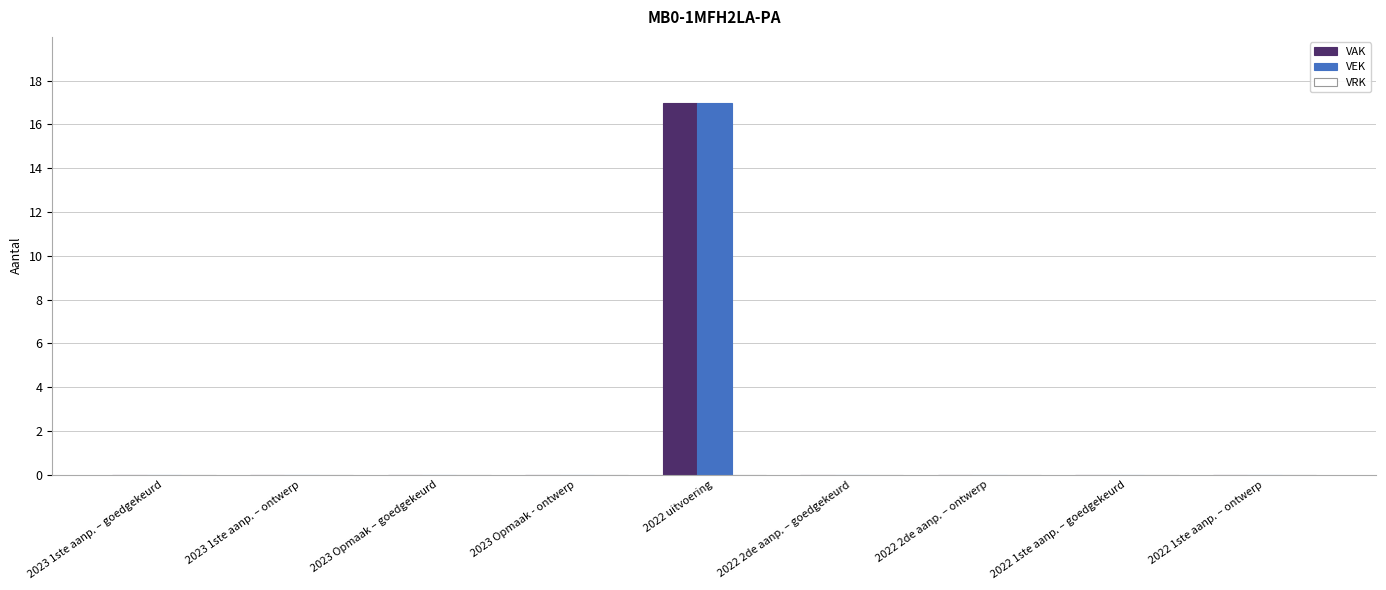

Are the bars grouped side by side (vs. stacked)?

Yes